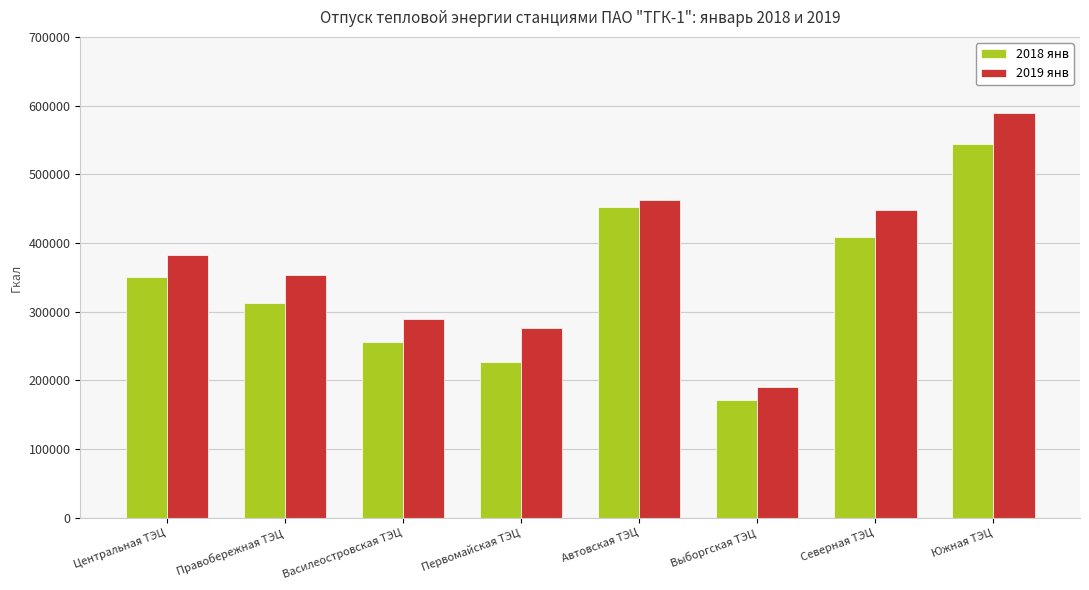

Which category has the lowest value in the 2019 янв series?

Выборгская ТЭЦ